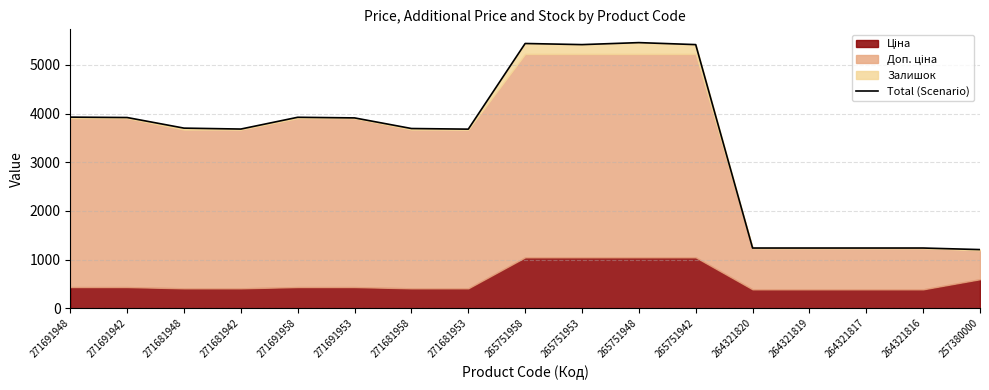

Approximately how many times larger is the value at 271691958 compared to 271691953?

1.0